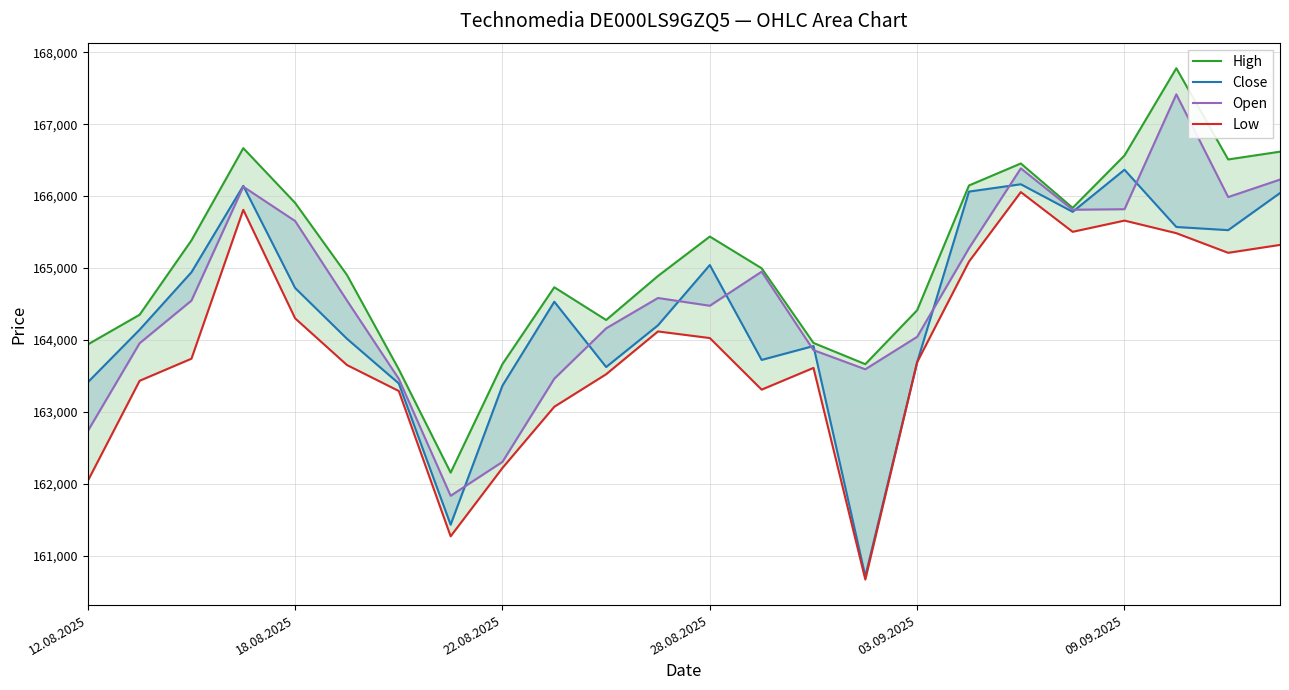

How many values in the High series are below 164997?

12